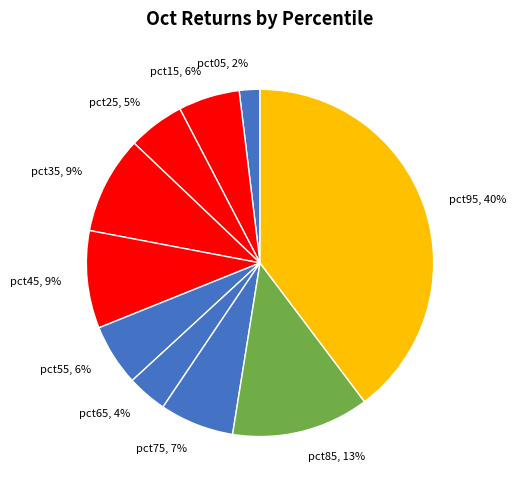

How many segments does this pie chart have?

10